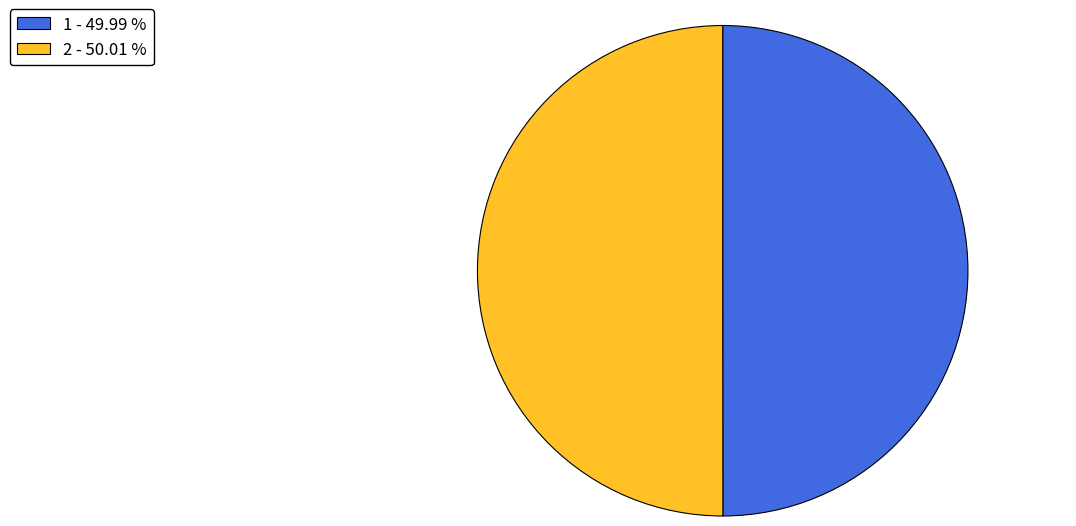

Combined, do 1 - 49.99 % and 2 - 50.01 % account for over 50%?

Yes